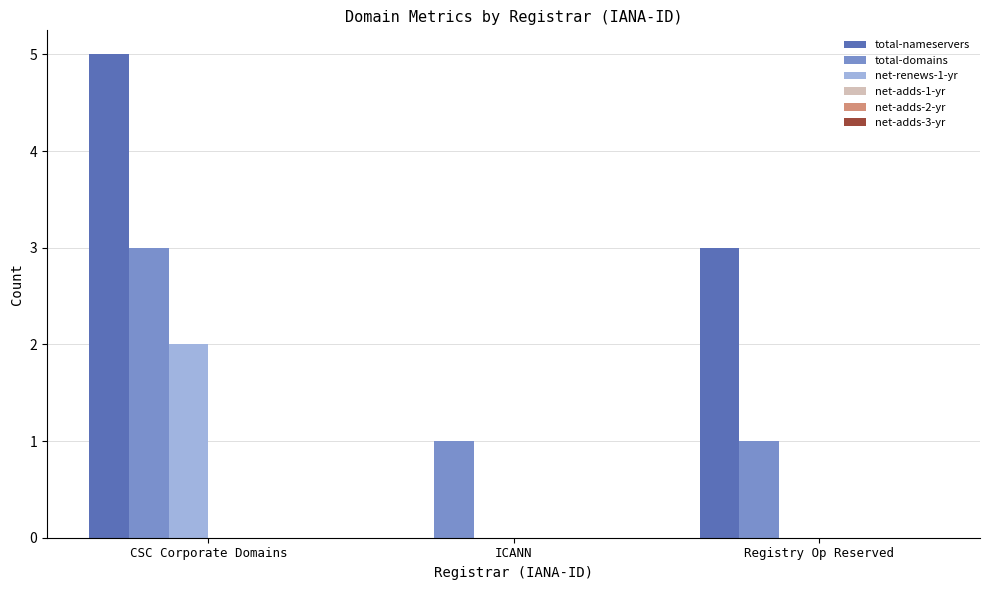

Which series changed the most between CSC Corporate Domains and ICANN?

total-nameservers